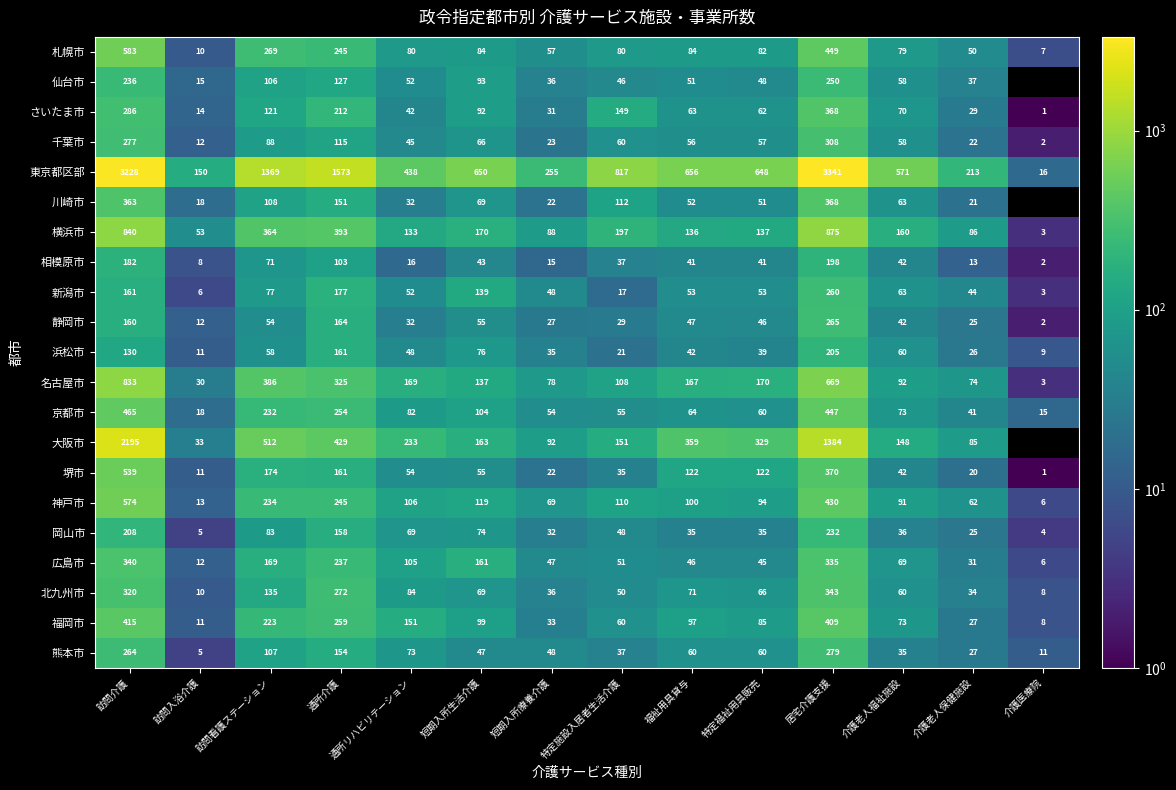

True or false: 新潟市 has a value of 177 at 通所介護.

True